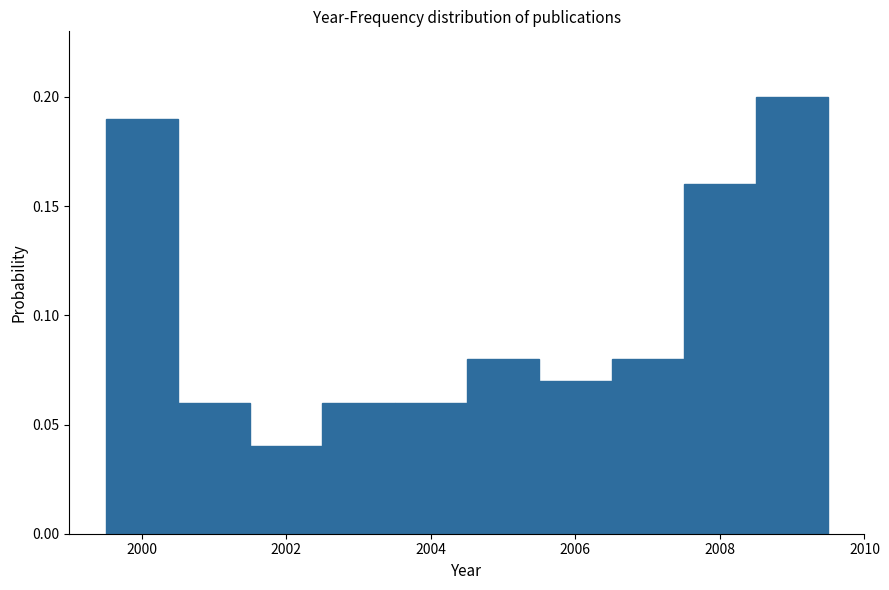

Reading left to right, transcribe this chart: for each bar, give the range it covers on the x-axis and its height. Neither the bar edges nor the heights are printed on the chart, so give them approximately, as read against the axes.

1999.5 to 2000.5: 0.19
2000.5 to 2001.5: 0.06
2001.5 to 2002.5: 0.04
2002.5 to 2003.5: 0.06
2003.5 to 2004.5: 0.06
2004.5 to 2005.5: 0.08
2005.5 to 2006.5: 0.07
2006.5 to 2007.5: 0.08
2007.5 to 2008.5: 0.16
2008.5 to 2009.5: 0.20